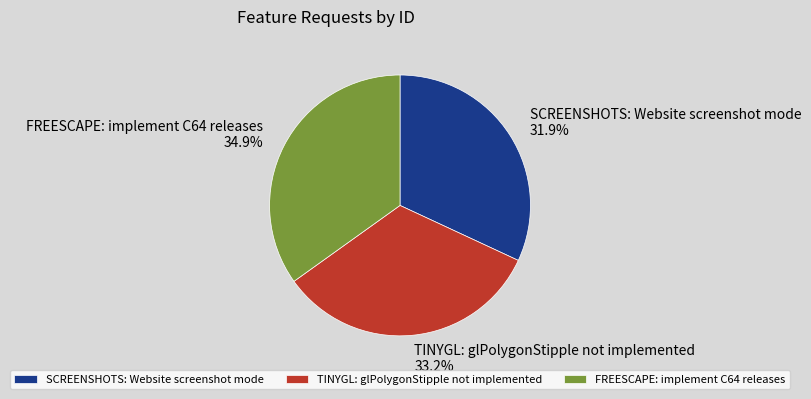

The TINYGL: glPolygonStipple not implemented slice represents 39% of the pie. True or false?

False